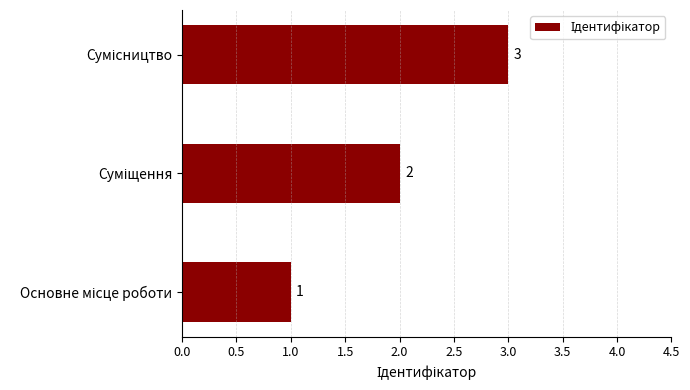

What is the greatest value displayed?

3